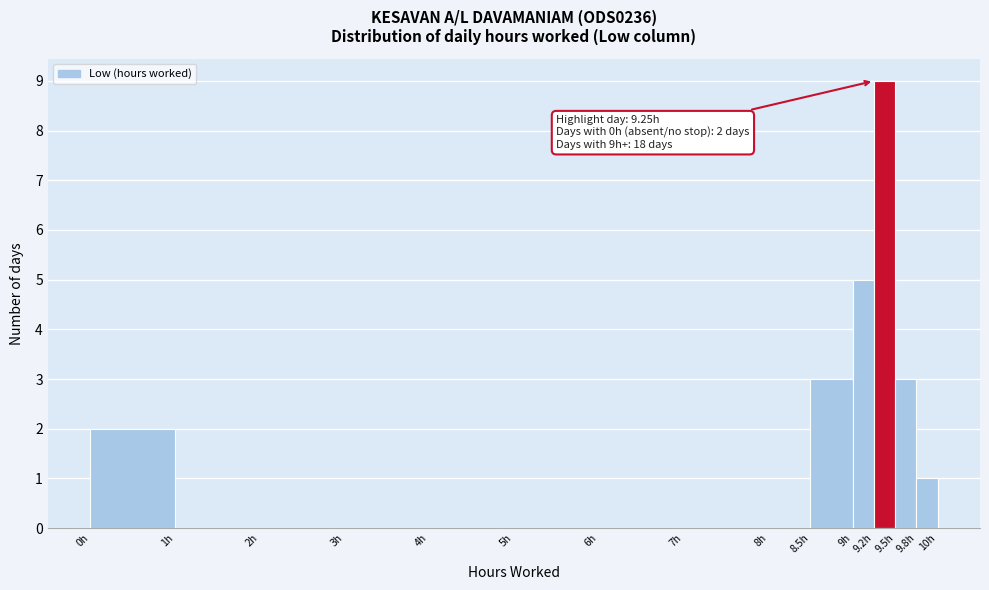

Over which range of the x-axis is the bar tallest?

9.25 to 9.50